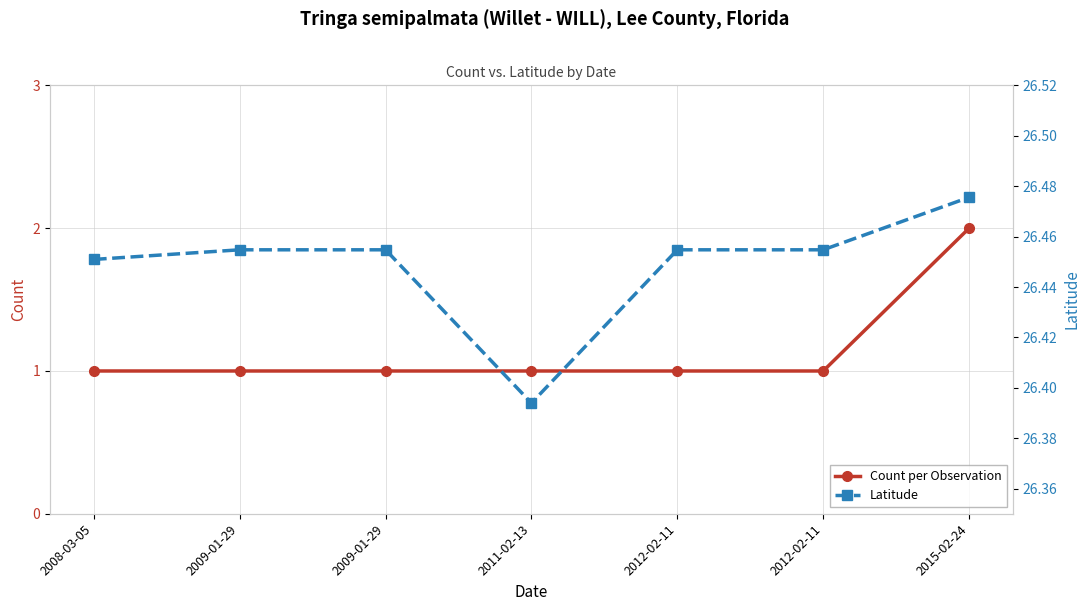

Which series has the largest total across all categories?

Latitude